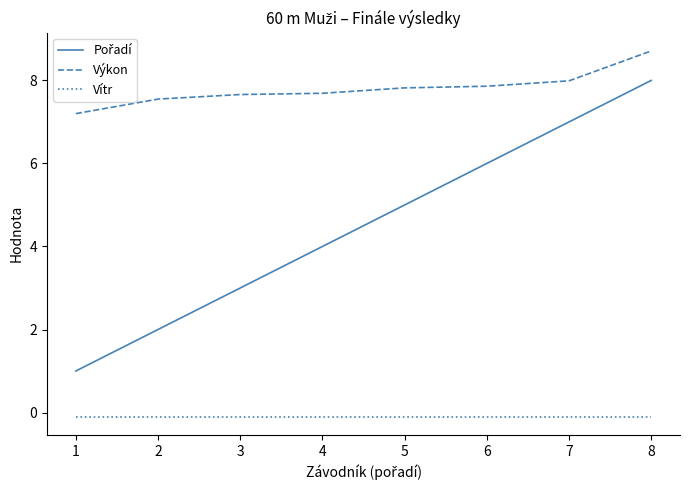

True or false: Výkon and Vítr cross at least once.

False